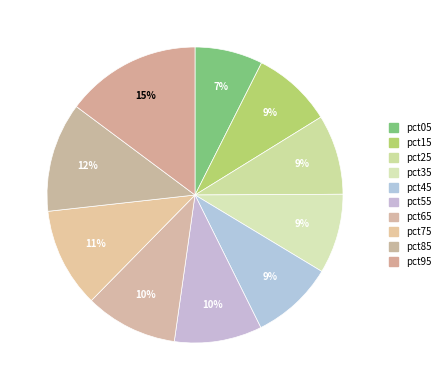

Which category has the biggest portion of the pie?

pct95